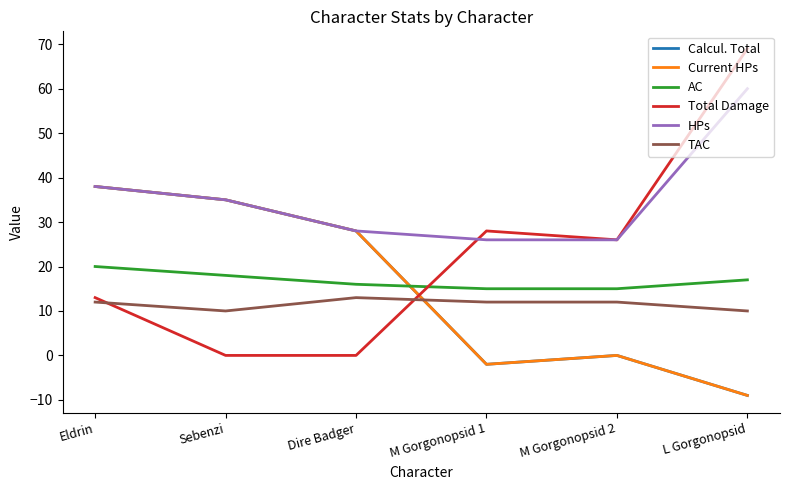

Which label corresponds to the smallest value in the chart?

L Gorgonopsid